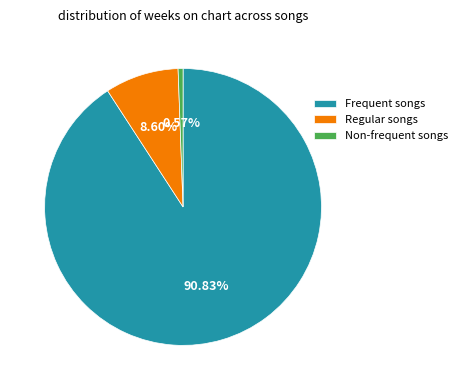

Rank the categories by value from highest to lowest.

Frequent songs, Regular songs, Non-frequent songs